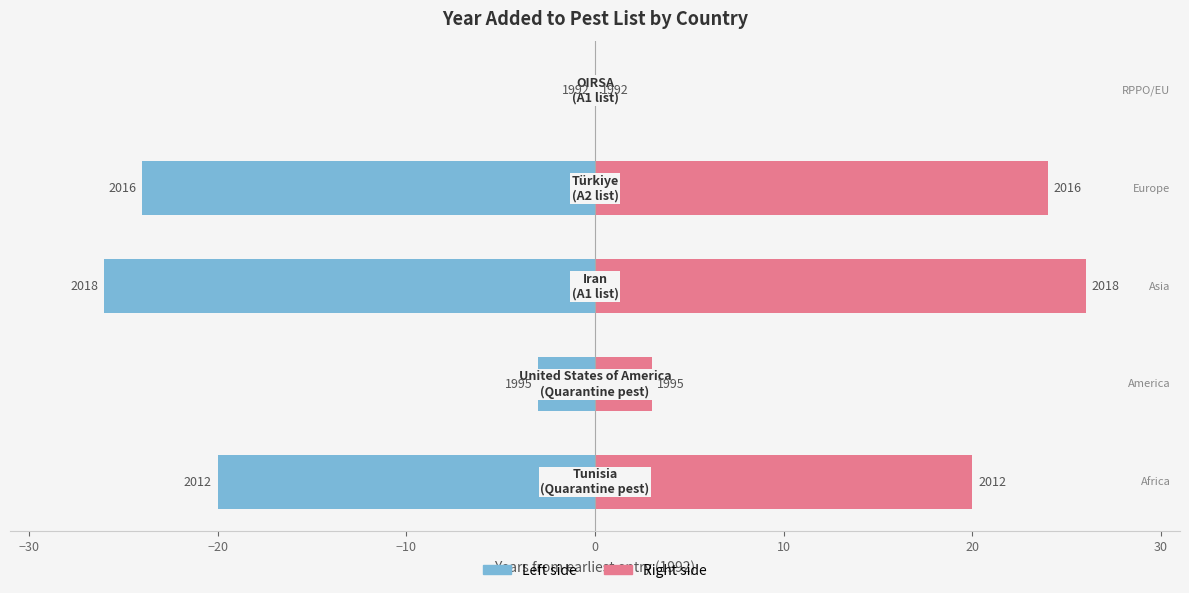

The yr_add (left) series shows -5 at −10. True or false?

False